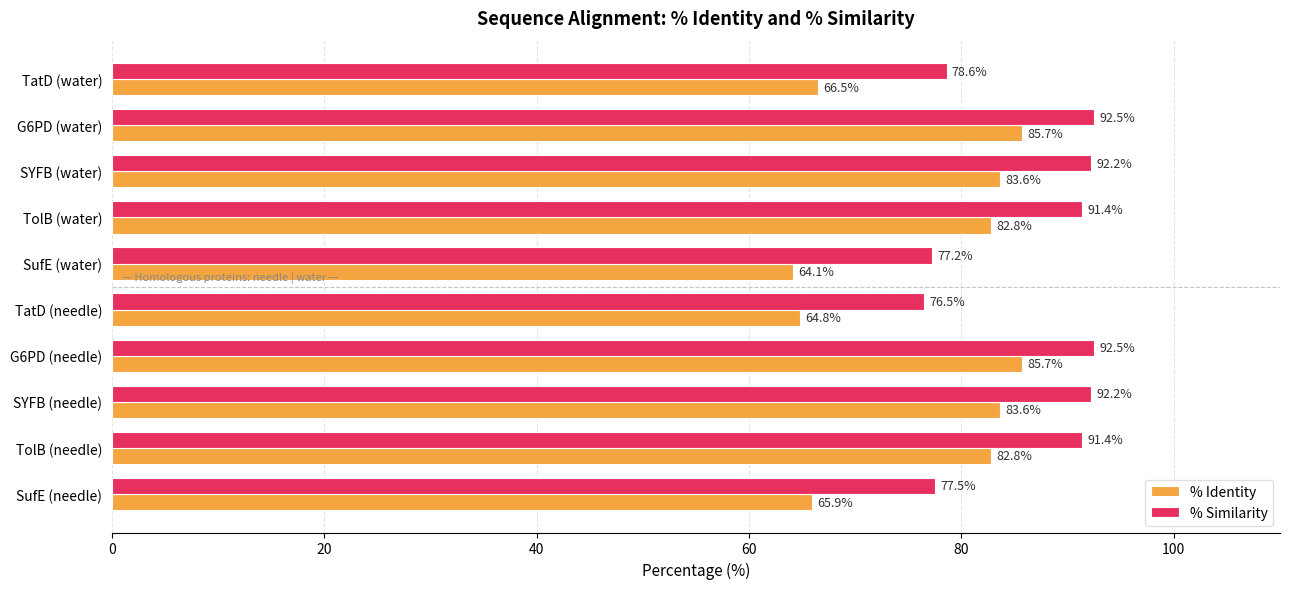

List the series in order of their peak value, highest first.

% Similarity, % Identity